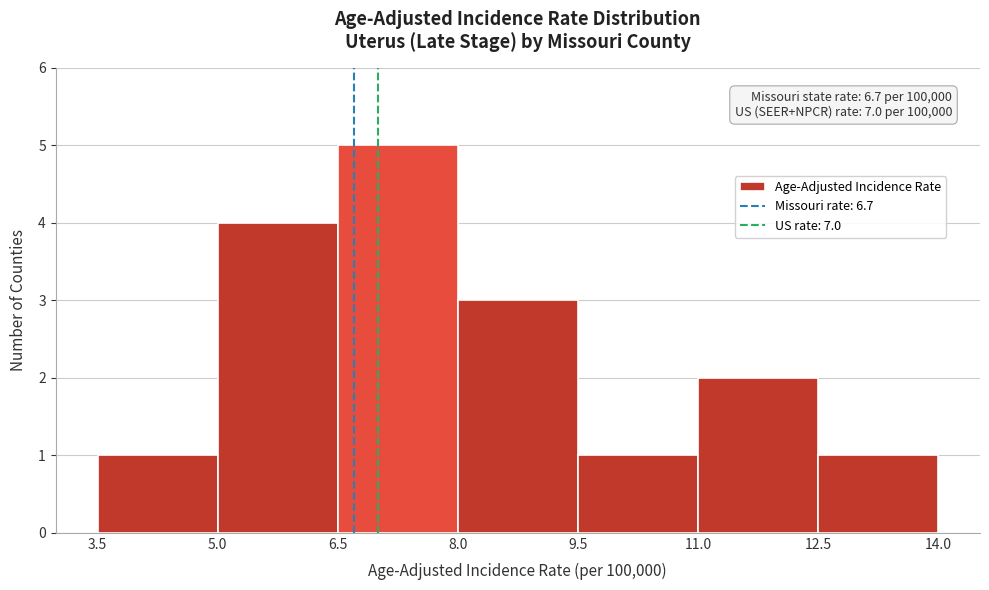

Which range on the x-axis has the tallest bar?

6.5 to 8.0